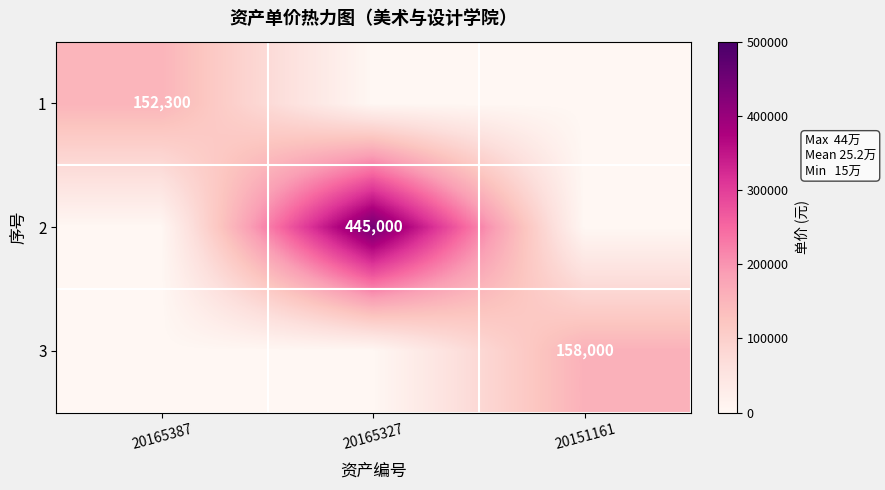

Is it true that 3 equals 158000 at 20151161?

True